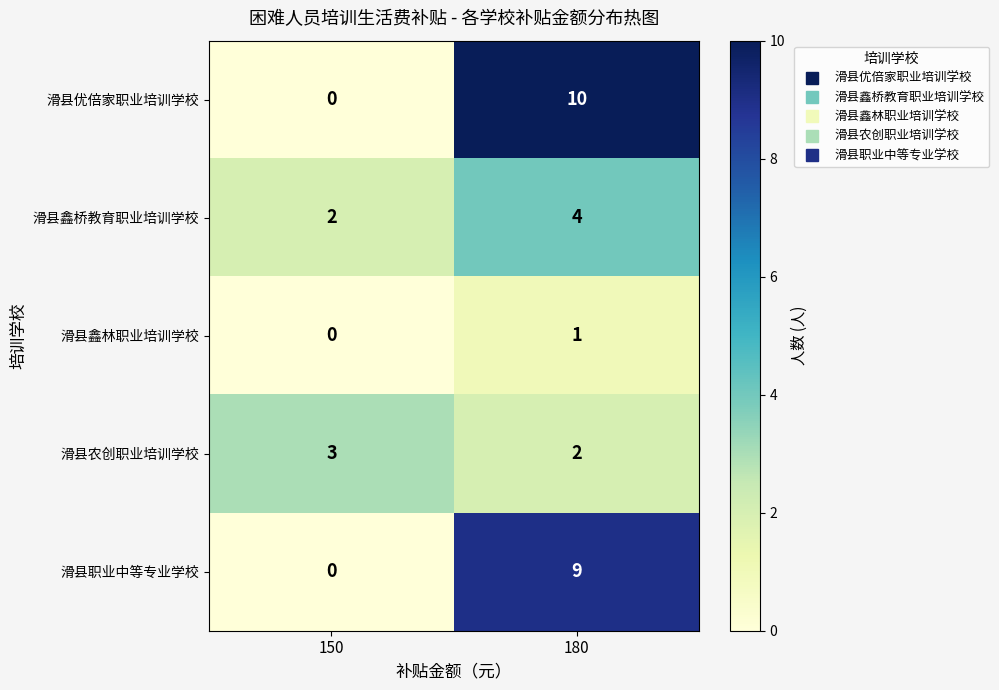

At which category is the sum across all series the highest?

180